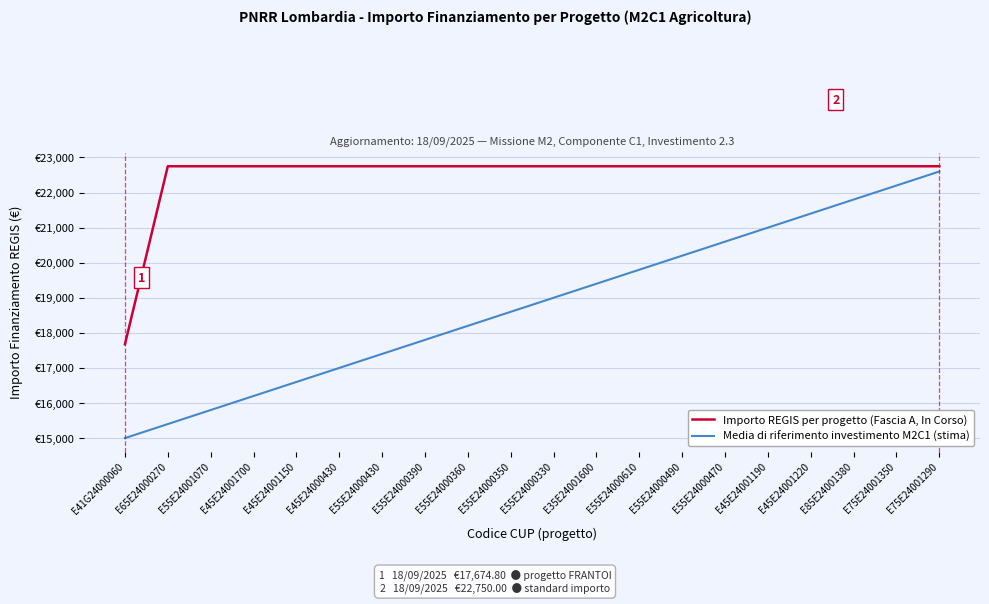

Which label corresponds to the smallest value in the chart?

E41G24000060